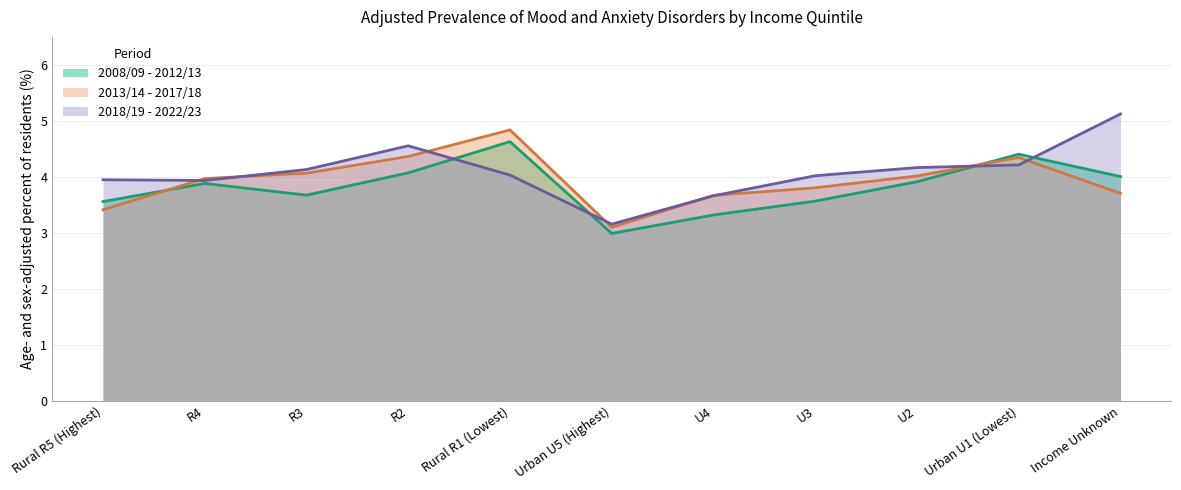

In 2013/14 - 2017/18, how many points are higher than both neighbors (excluding endpoints)?

2